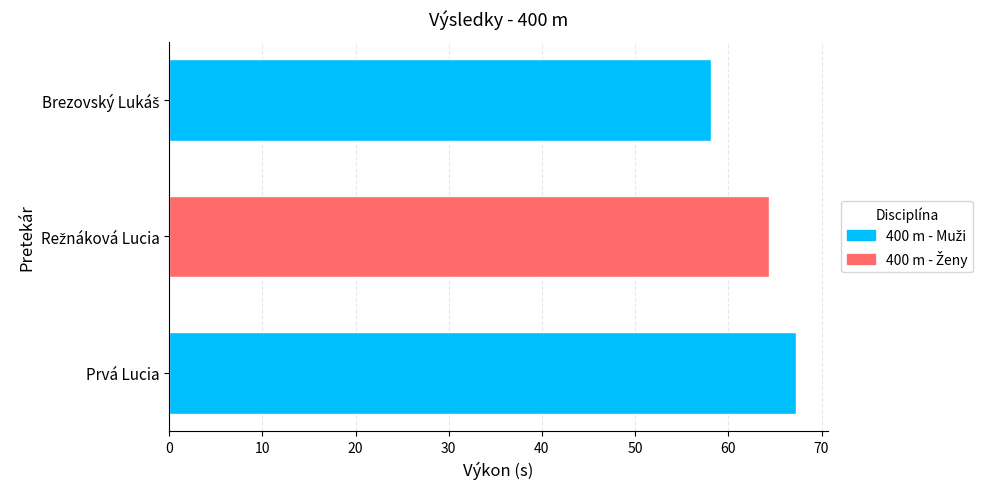

True or false: the data shows 29.9 at Prvá Lucia.

False